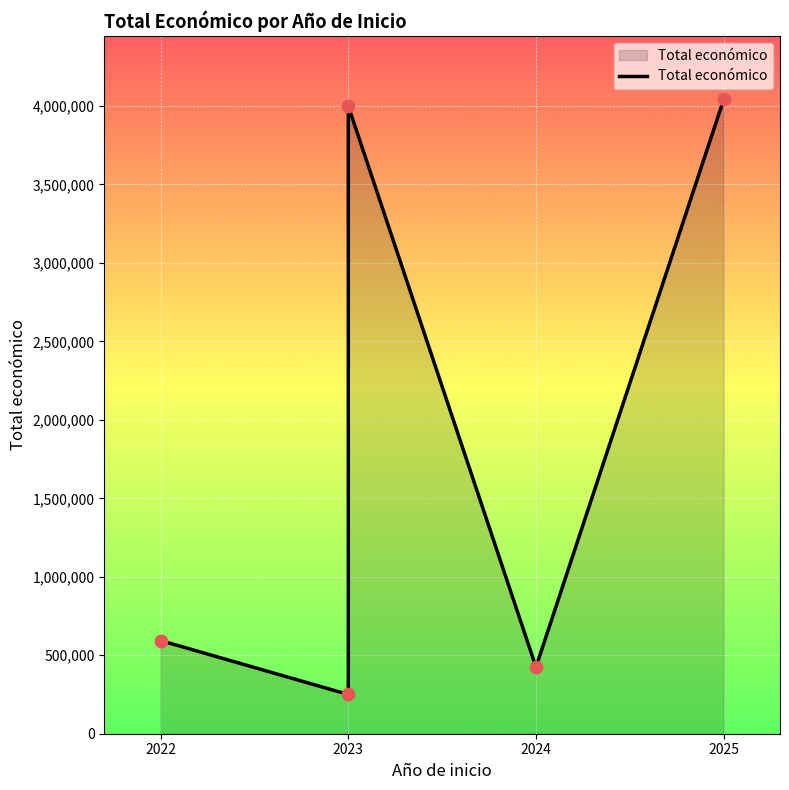

Approximately how many times larger is the value at 2023 compared to 2024?

9.4